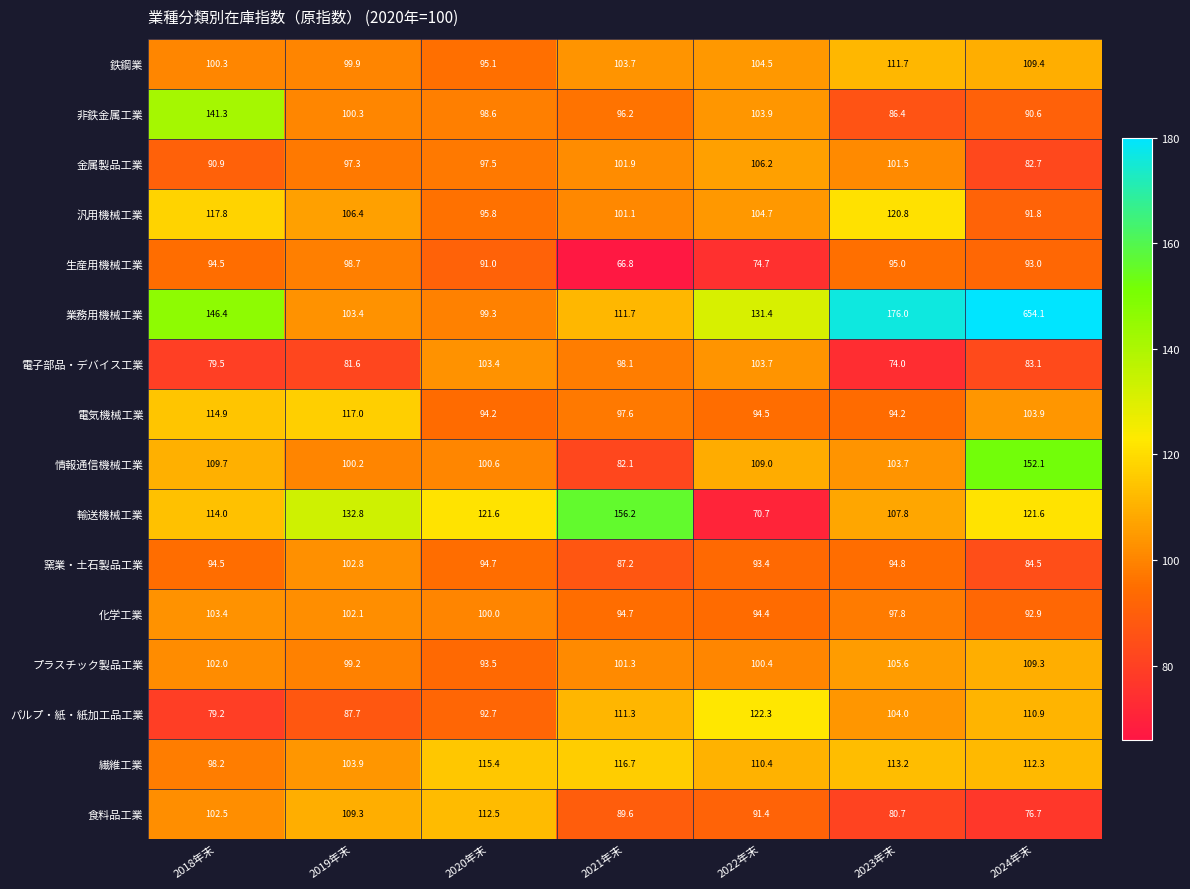

List the series in order of their peak value, lowest first.

生産用機械工業, 窯業・土石製品工業, 化学工業, 電子部品・デバイス工業, 金属製品工業, プラスチック製品工業, 鉄鋼業, 食料品工業, 繊維工業, 電気機械工業, 汎用機械工業, パルプ・紙・紙加工品工業, 非鉄金属工業, 情報通信機械工業, 輸送機械工業, 業務用機械工業